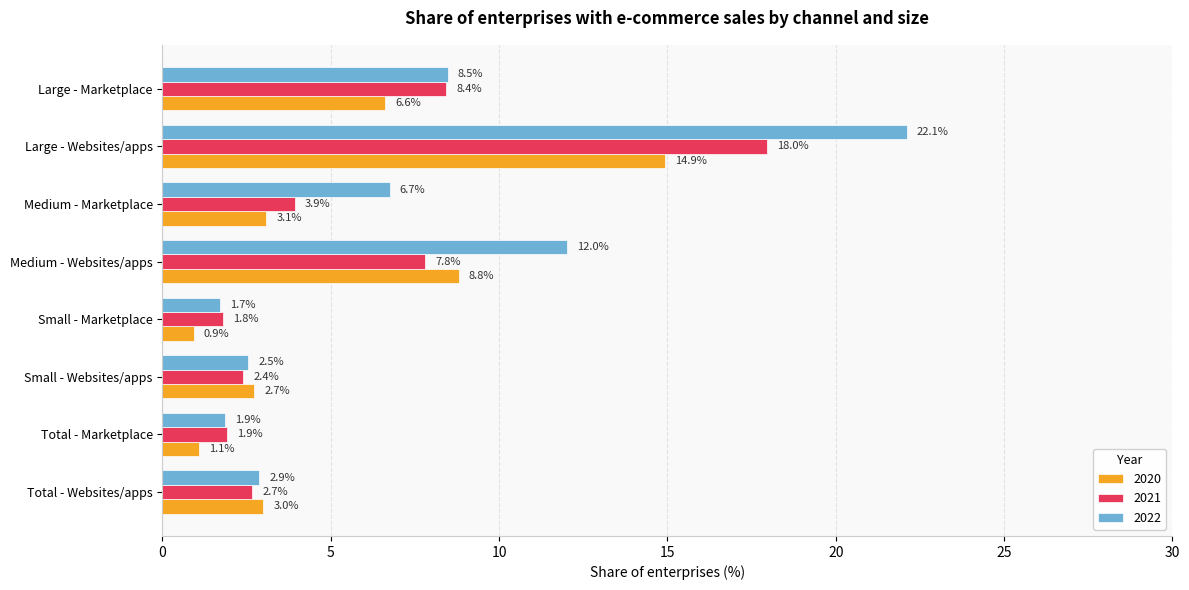

At Large - Marketplace, list the series in order from largest to smallest.

2022, 2021, 2020